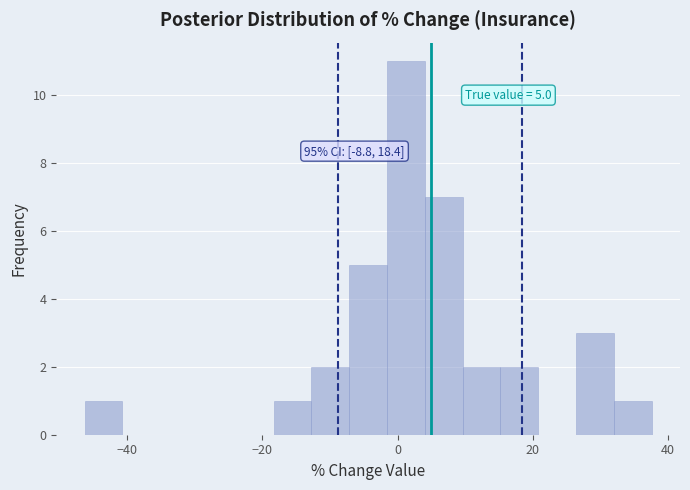

Around what value on the x-axis is the tallest bar? Give the approximate position of its centre, as read against the axis.

2